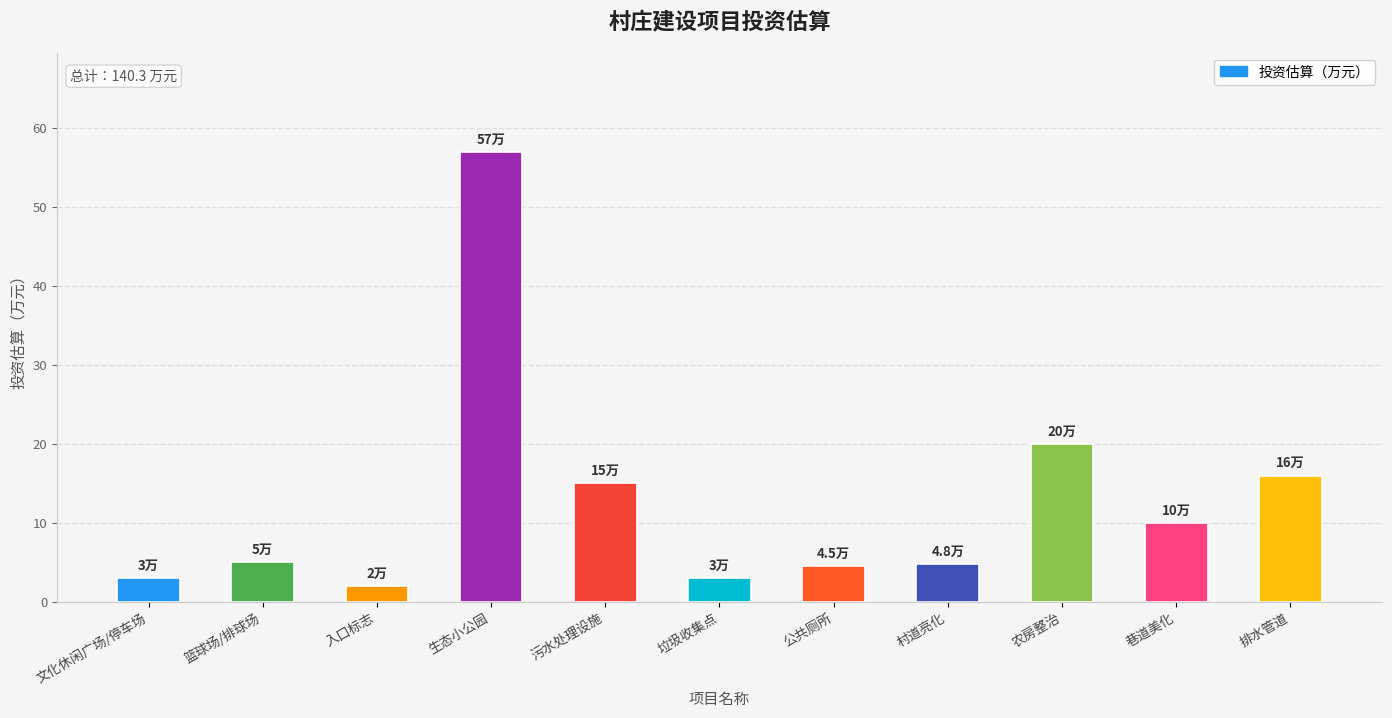

True or false: the data shows 4.8 at 村道亮化.

True